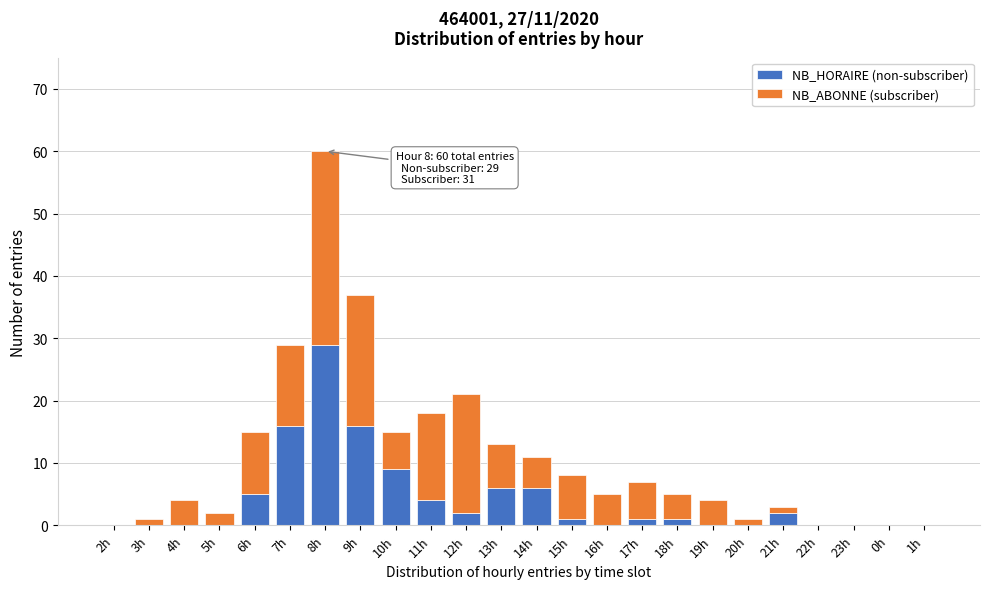

The NB_HORAIRE (non-subscriber) series shows 0 at 19h. True or false?

True